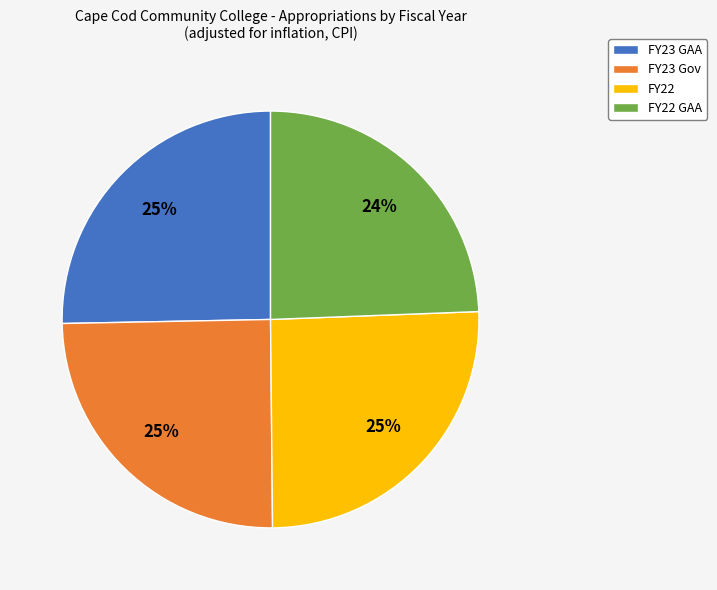

How many slices are in this pie chart?

4